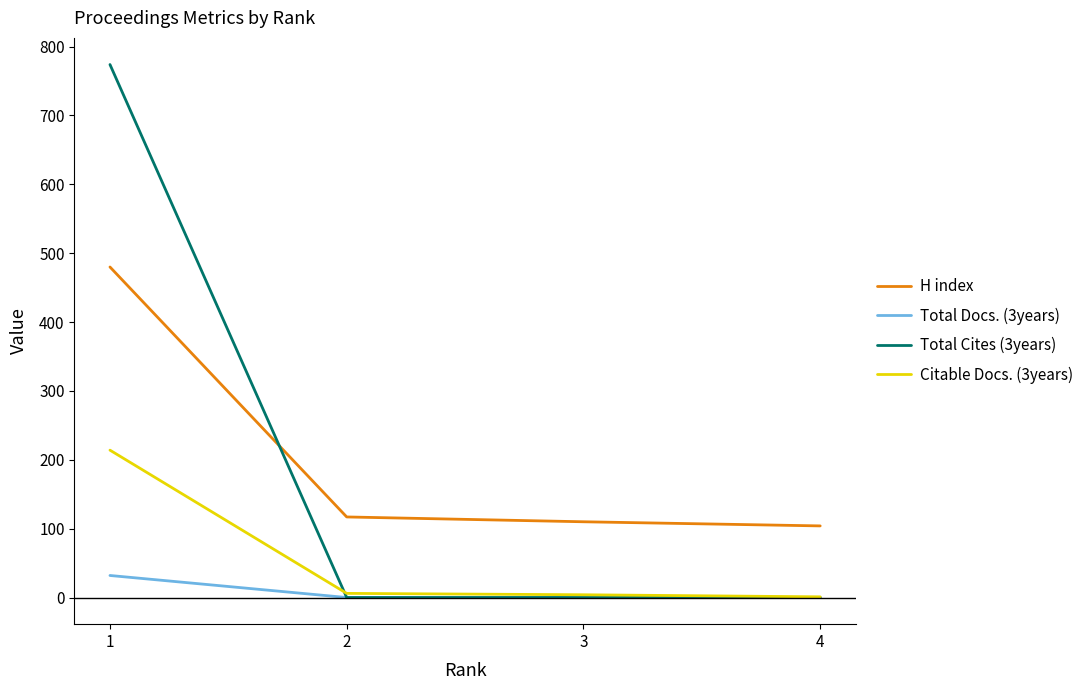

Between 1 and 4, which series saw the biggest shift?

Total Cites (3years)